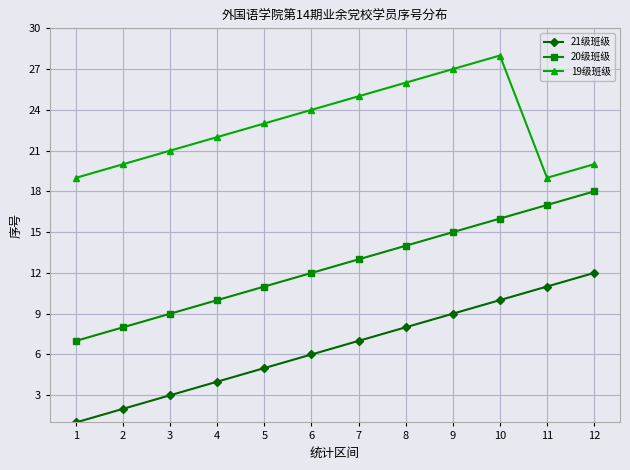

What is the maximum value for 21级班级?

12